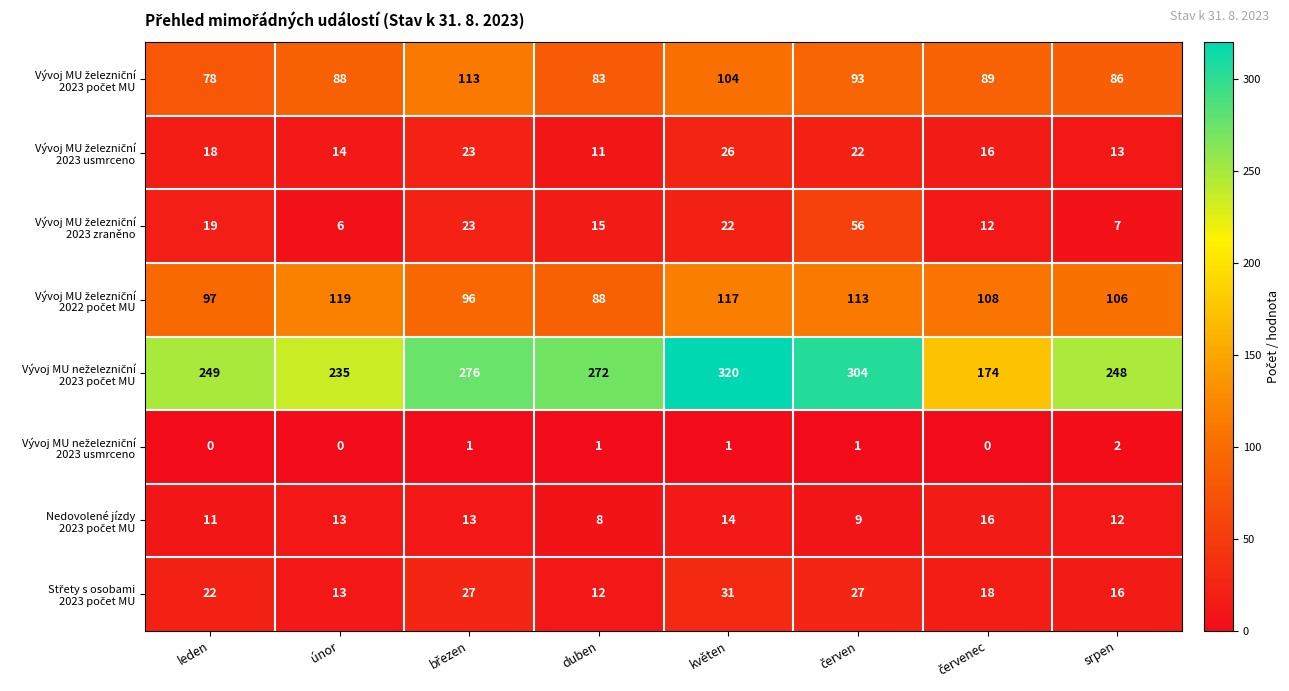

At which category is the sum across all series the highest?

květen